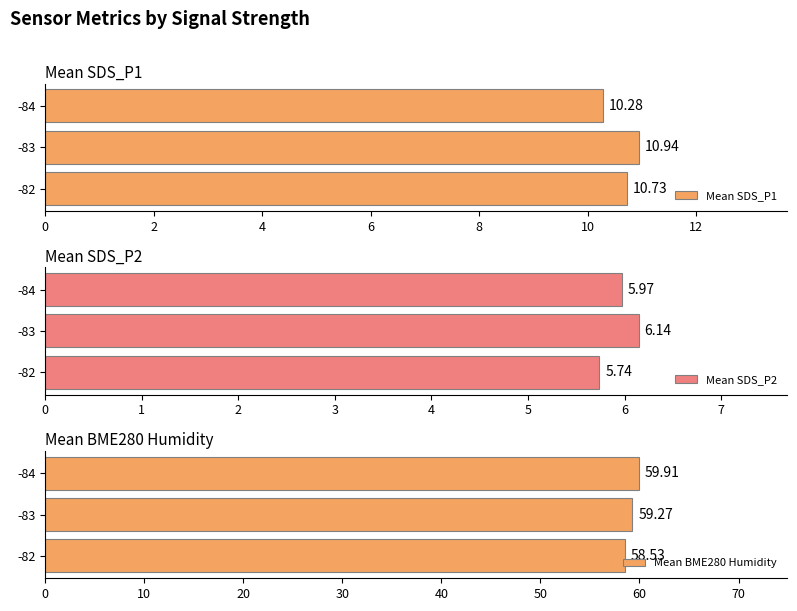

How many values in the Mean BME280 Humidity series exceed 59?

2